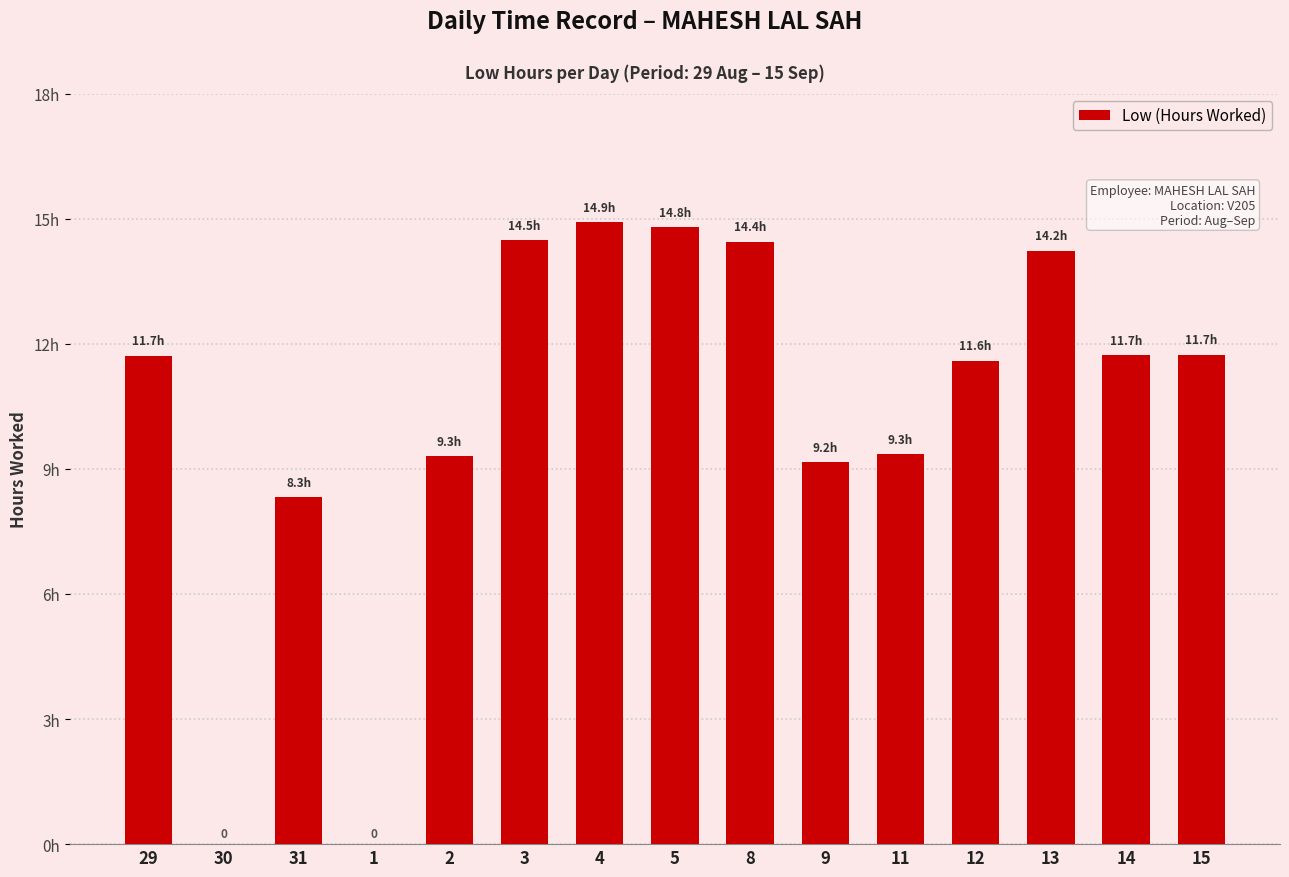

Are the bars horizontal?

No